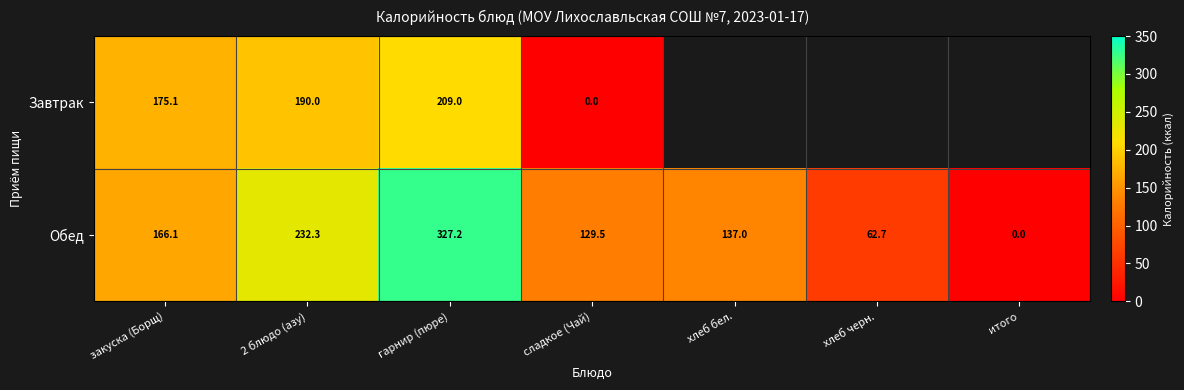

Which has a higher value, итого or гарнир (пюре)?

гарнир (пюре)